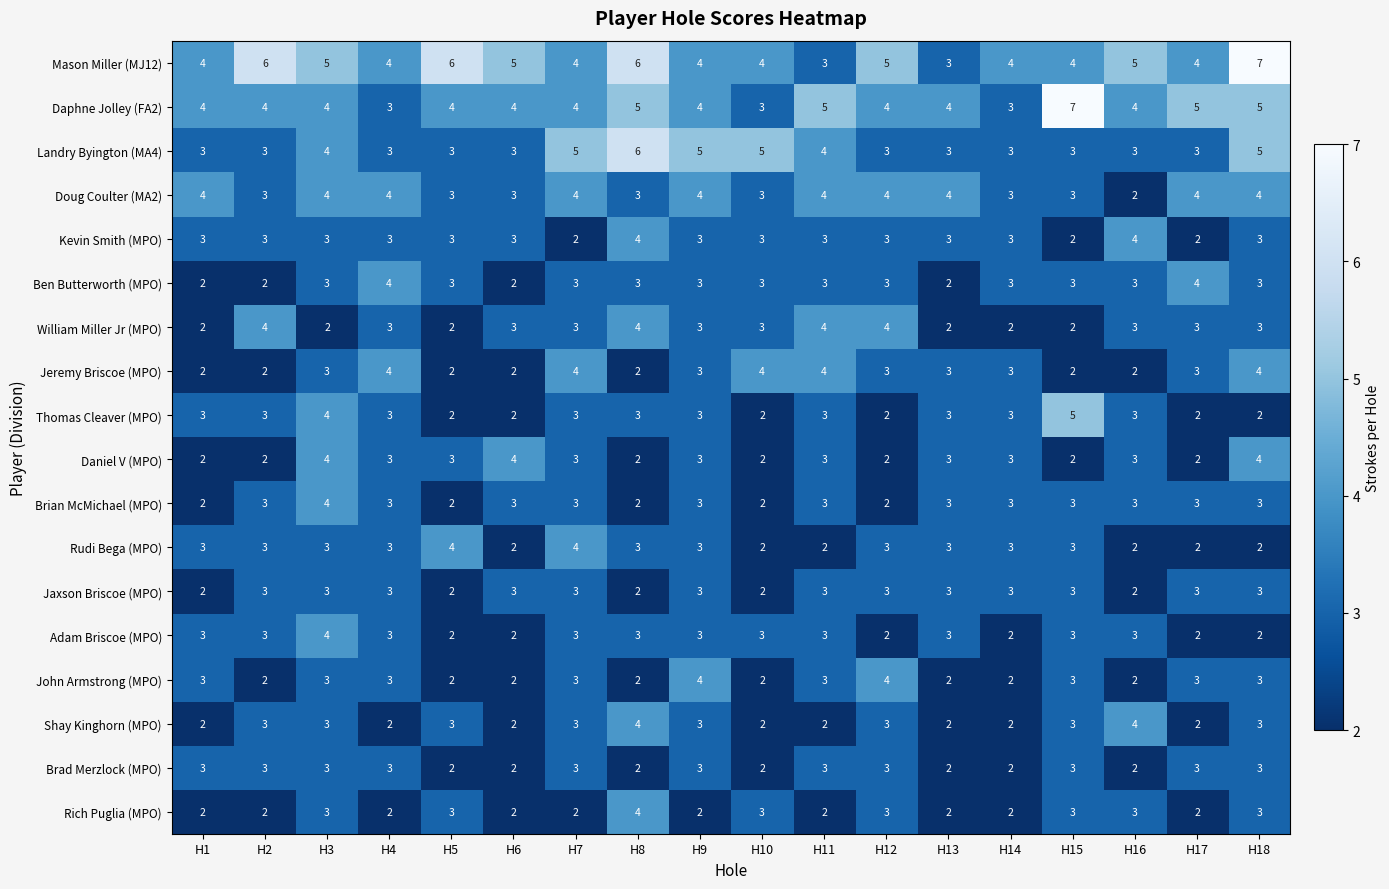

How many Landry Byington (MA4) values are between 3 and 5?

17